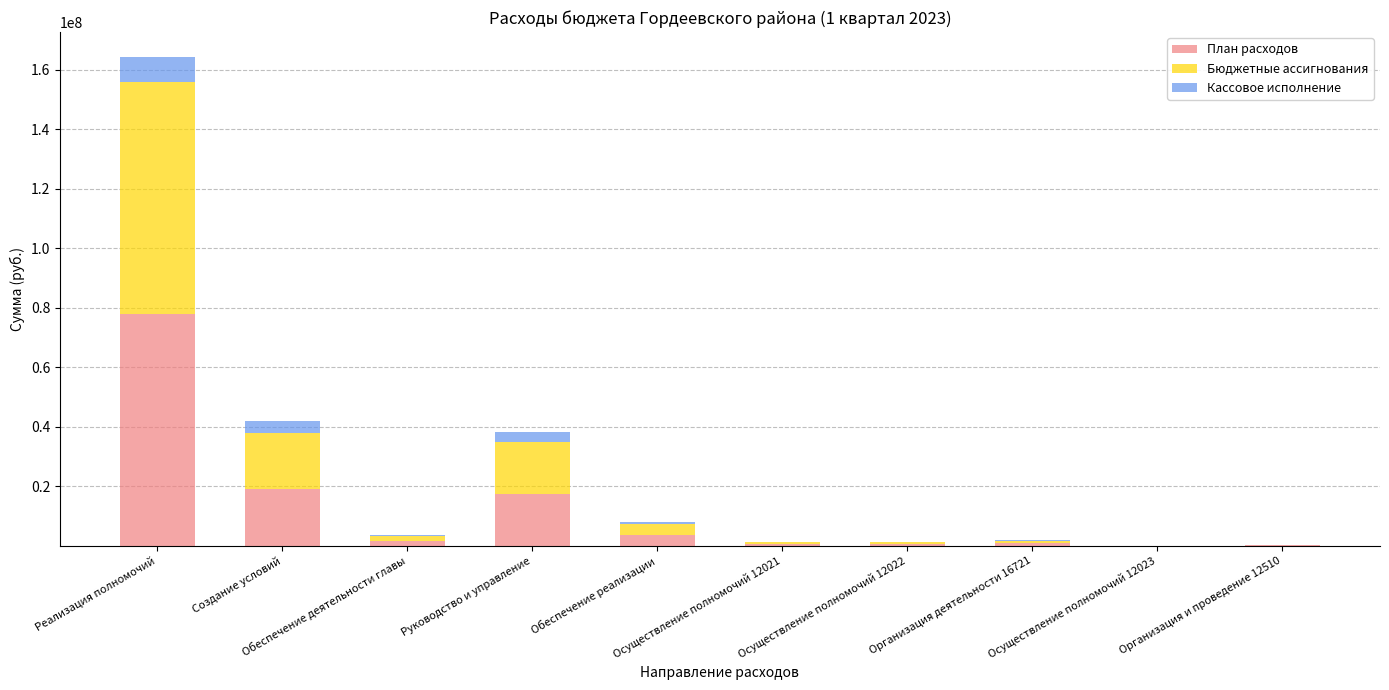

Where does the План расходов series first go above 1571953?

Реализация полномочий